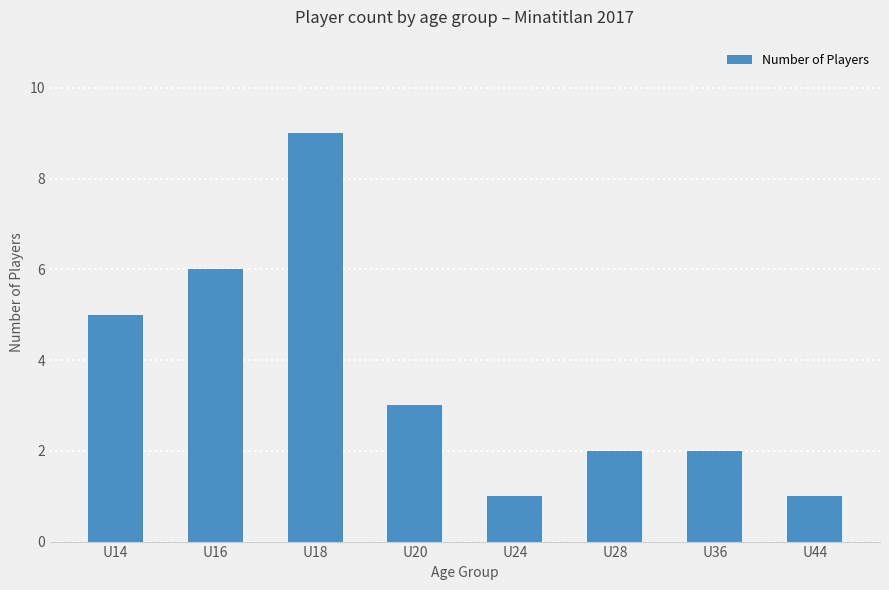

Reading right to left, what are all the values shown in this chart?

1	2	2	1	3	9	6	5